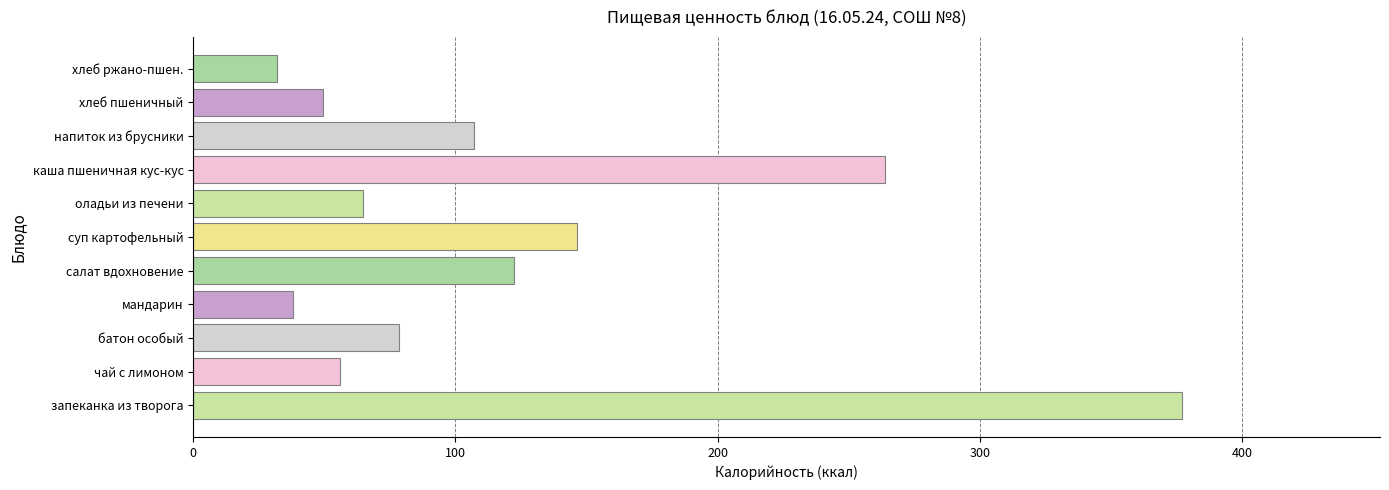

Are the bars grouped side by side (vs. stacked)?

No